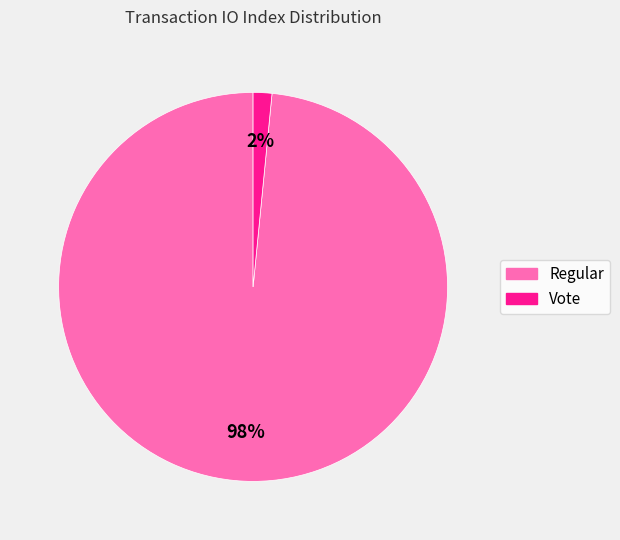

Which slice is the largest?

Regular